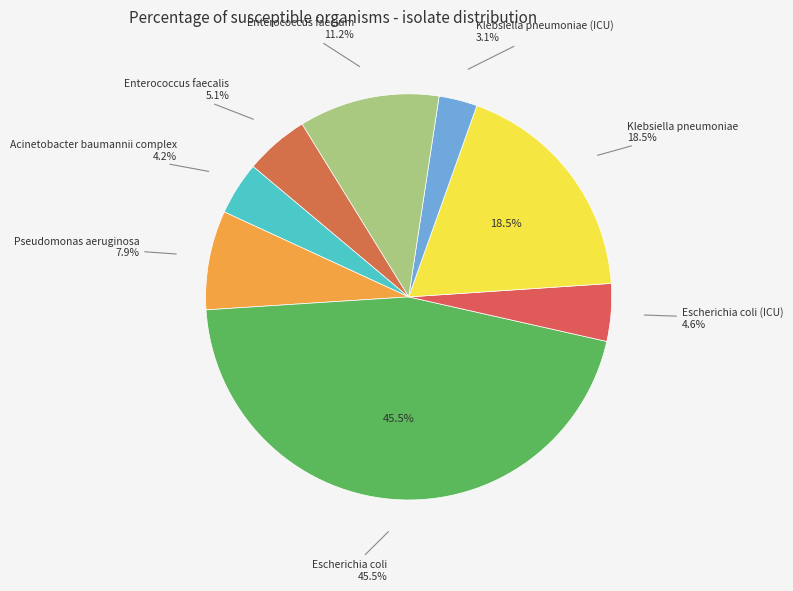

Which slice is the smallest?

Klebsiella pneumoniae (ICU)